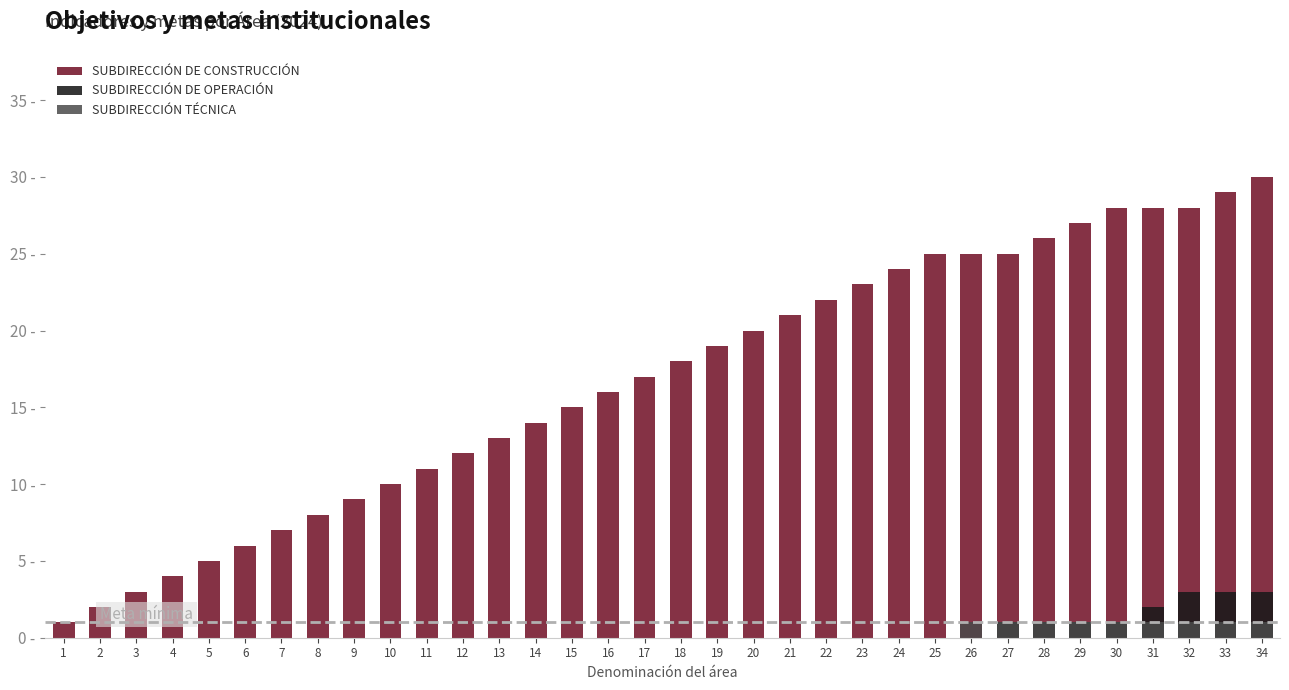

At which category does the chart reach its peak across all series?

34